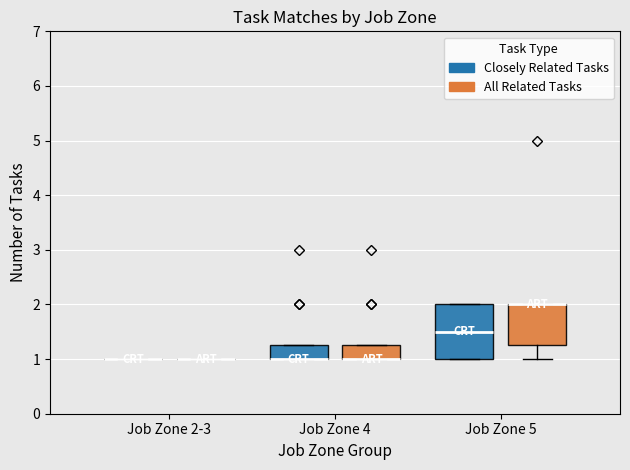

Reading left to right, transcribe this box plot: for each box, give where its median line is, the range the box spans, and where its two whiskers end, as read against the y-axis. The values are not printed on the chart, so give them approximately, as read against the axis.

Job Zone 2-3 (Closely Related Tasks): box collapsed to a line at 1.0, whiskers 1.0 to 1.0
Job Zone 2-3 (All Related Tasks): box collapsed to a line at 1.0, whiskers 1.0 to 1.0
Job Zone 4 (Closely Related Tasks): median 1.0 (drawn on the box's lower edge), box 1.0 to 1.3, whiskers 1.0 to 1.3
Job Zone 4 (All Related Tasks): median 1.0 (drawn on the box's lower edge), box 1.0 to 1.3, whiskers 1.0 to 1.3
Job Zone 5 (Closely Related Tasks): median 1.5, box 1.0 to 2.0, whiskers 1.0 to 2.0
Job Zone 5 (All Related Tasks): median 2.0 (drawn on the box's upper edge), box 1.3 to 2.0, whiskers 1.0 to 2.0